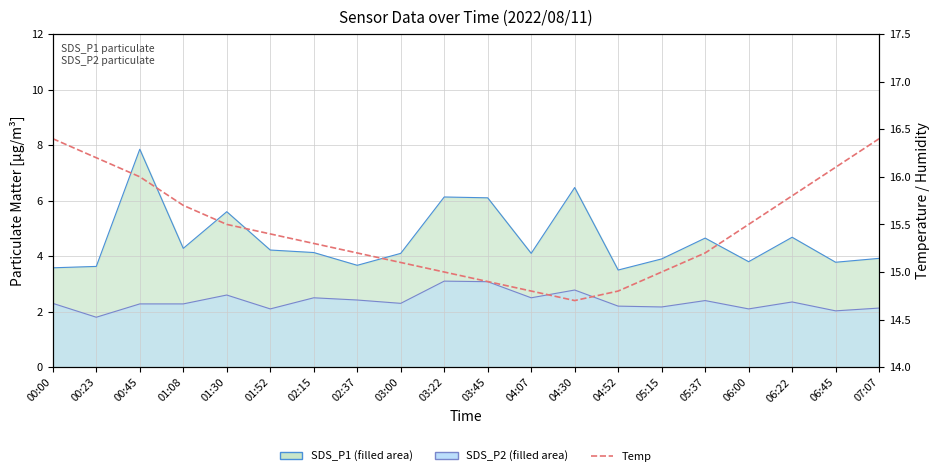

What is the spread (max minus min) of values at 00:23?

14.4